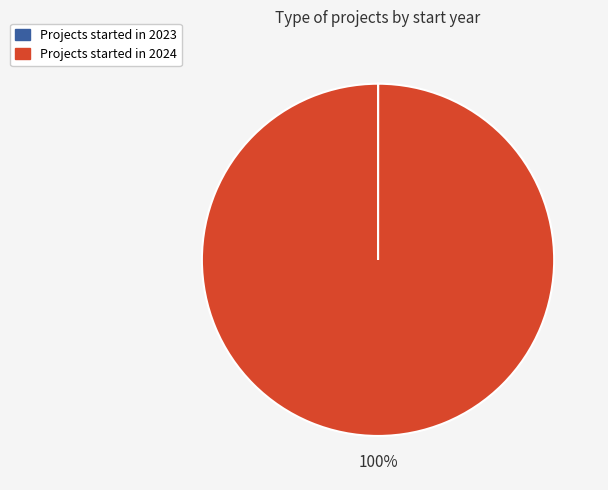

Does any single category account for the majority?

Yes